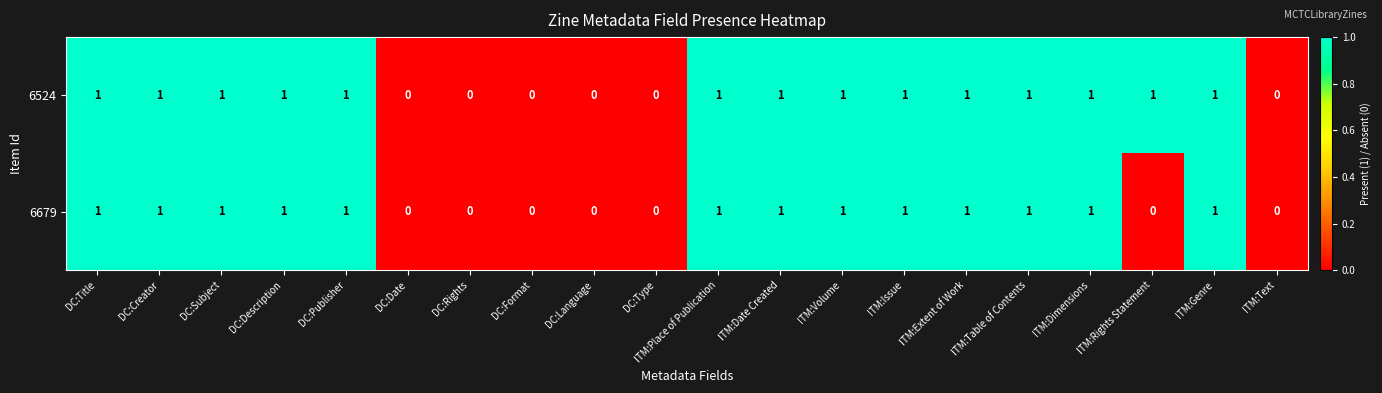

The value of 6679 at ITM:Date Created is 1. True or false?

True